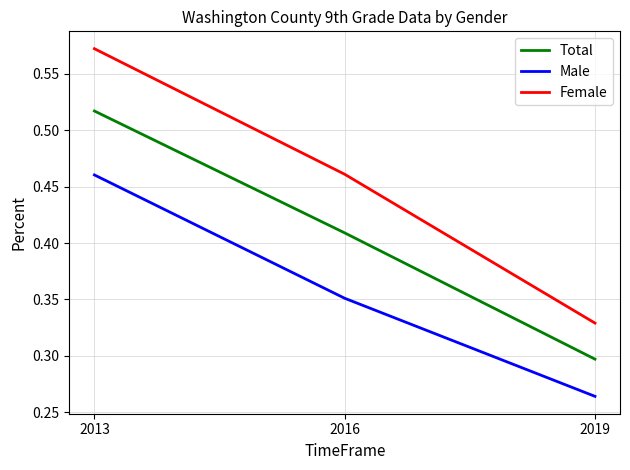

Is this an area chart (filled region under the line)?

No